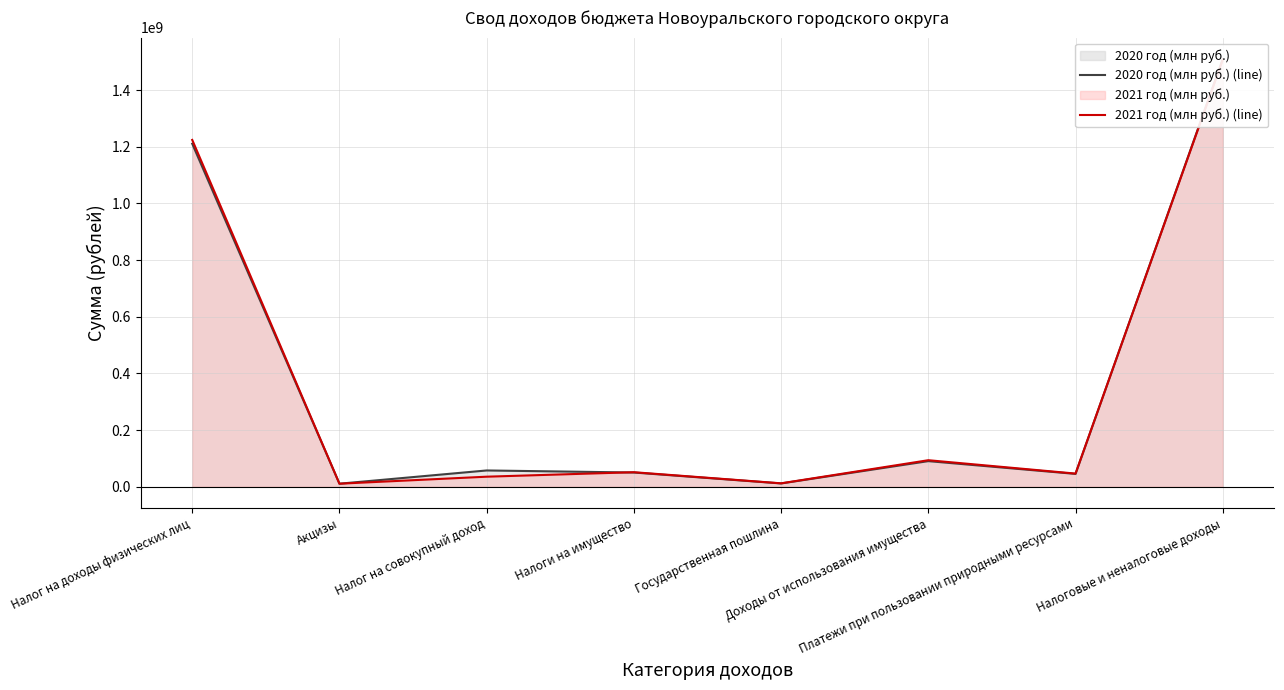

At which label does 2021 год (млн руб.) (line) reach its peak?

Налоговые и неналоговые доходы